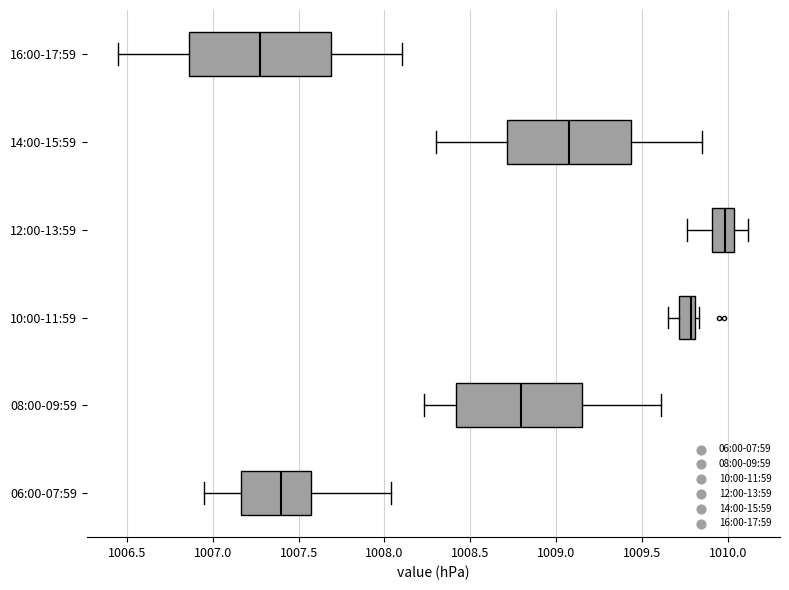

Reading bottom to top, transcribe this box plot: for each box, give where its median line is, the range the box spans, and where its two whiskers end, as read against the x-axis. The values are not printed on the chart, so give them approximately, as read against the axis.

06:00-07:59: median 1007.40, box 1007.15 to 1007.55, whiskers 1006.95 to 1008.05
08:00-09:59: median 1008.80, box 1008.40 to 1009.15, whiskers 1008.25 to 1009.60
10:00-11:59: median 1009.80 (just left of the box's right edge), box 1009.70 to 1009.80, whiskers 1009.65 to 1009.85
12:00-13:59: median 1010.00, box 1009.90 to 1010.05, whiskers 1009.75 to 1010.10
14:00-15:59: median 1009.10, box 1008.70 to 1009.45, whiskers 1008.30 to 1009.85
16:00-17:59: median 1007.30, box 1006.85 to 1007.70, whiskers 1006.45 to 1008.10